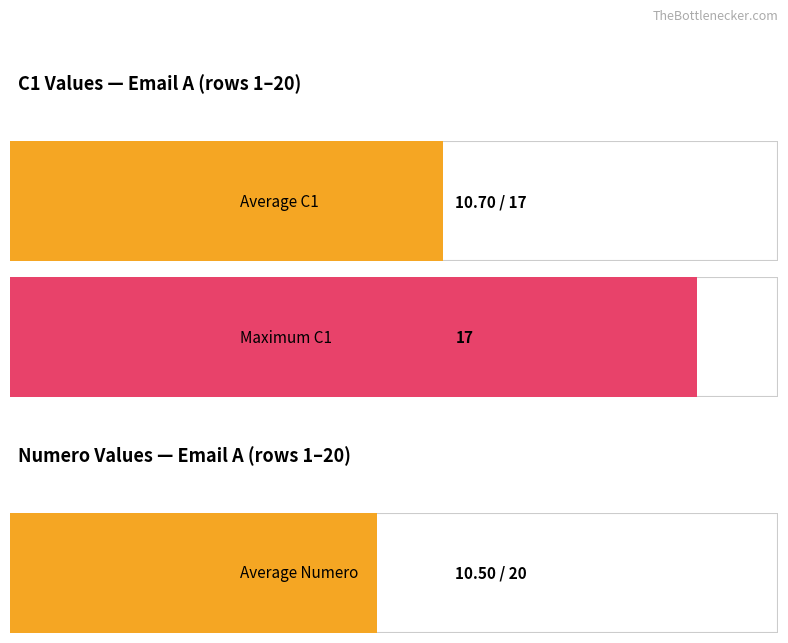

Reading left to right, transcribe all the data shown in this chart.

C1_values: 1=17	2=14	3=17	4=15	5=9	6=5	7=14	8=11	9=11	10=8	11=8	12=11	13=15	14=11	15=9	16=14	17=11	18=9	19=1	20=4
Numero_values: 1=1	2=2	3=3	4=4	5=5	6=6	7=7	8=8	9=9	10=10	11=11	12=12	13=13	14=14	15=15	16=16	17=17	18=18	19=19	20=20